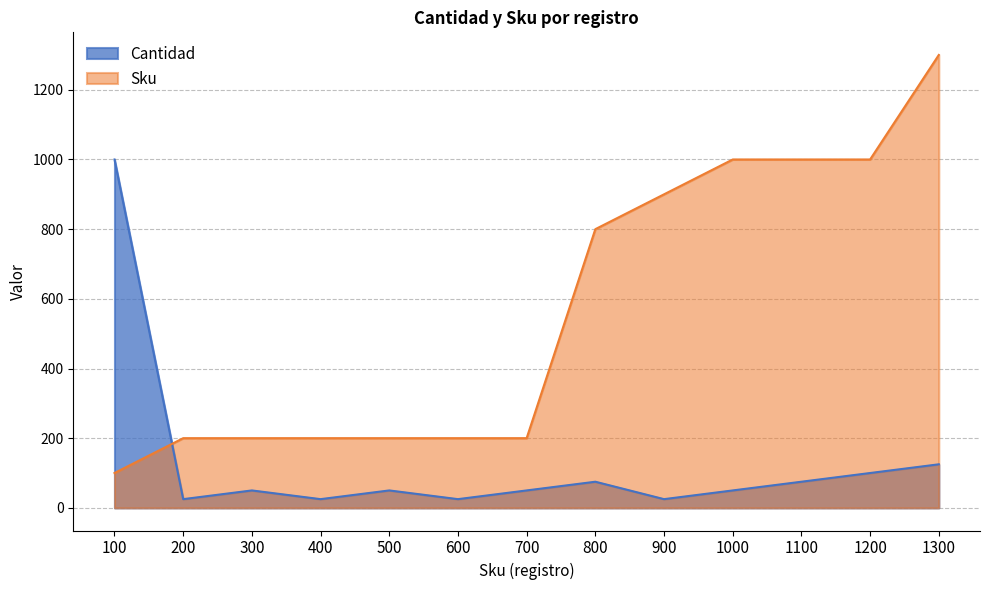

At which category does the chart reach its minimum across all series?

200